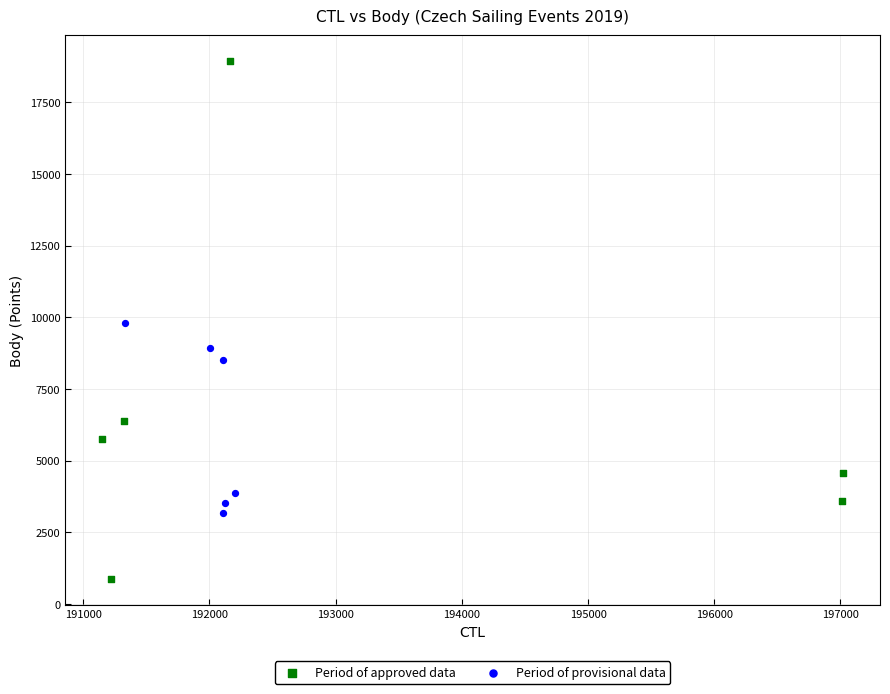

Which series has the largest Y range (max minus min)?

Period of approved data